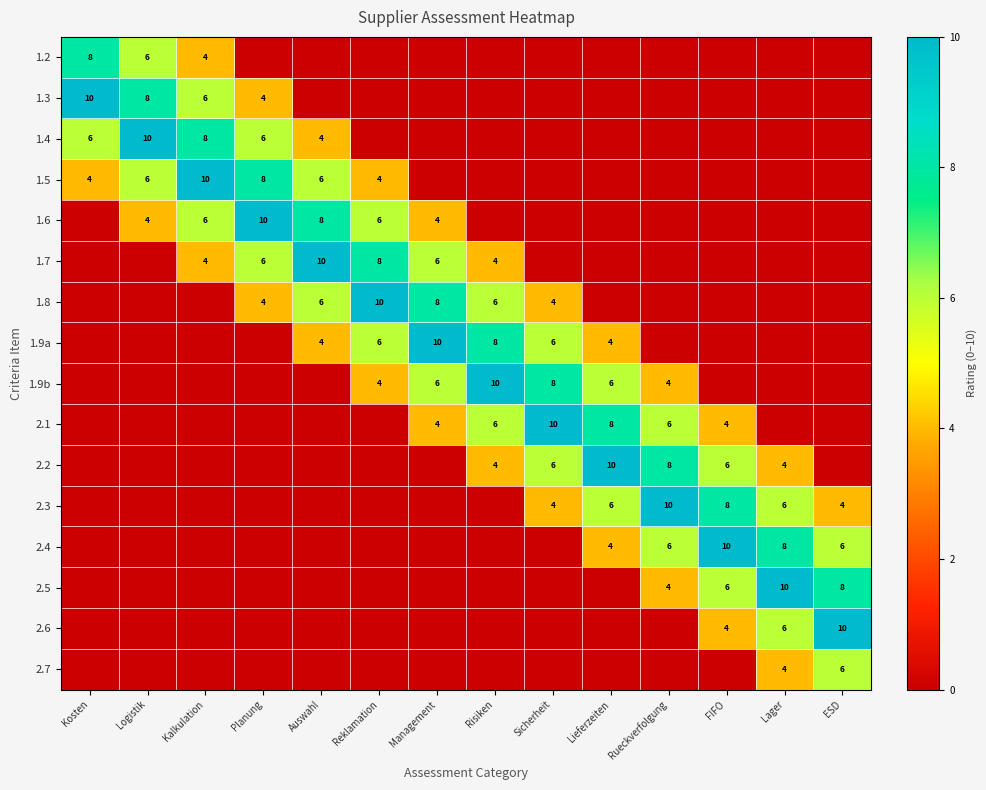

The value of 2.7 at ESD is 6. True or false?

True